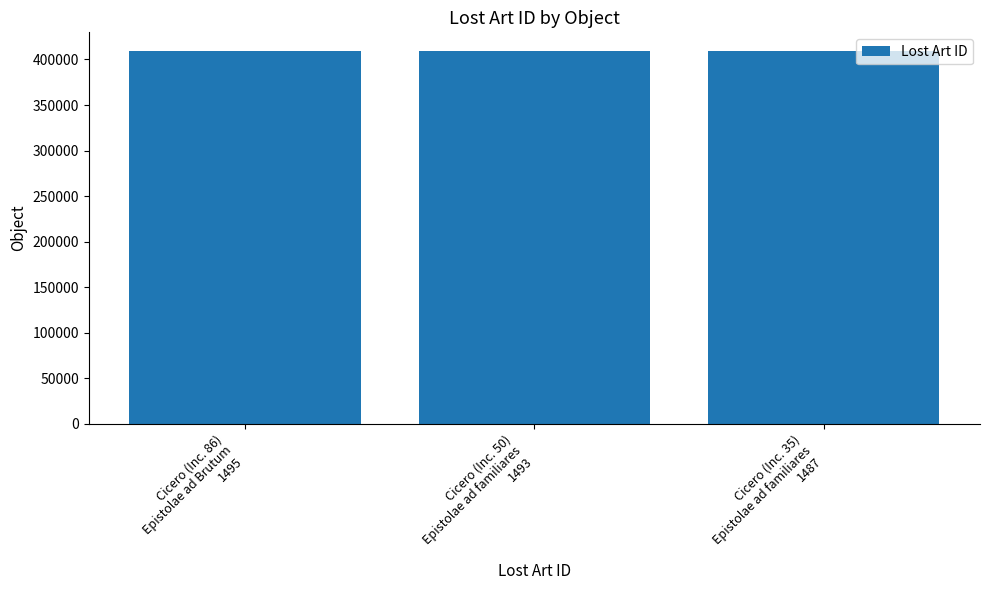

How many values are below 409330?

1